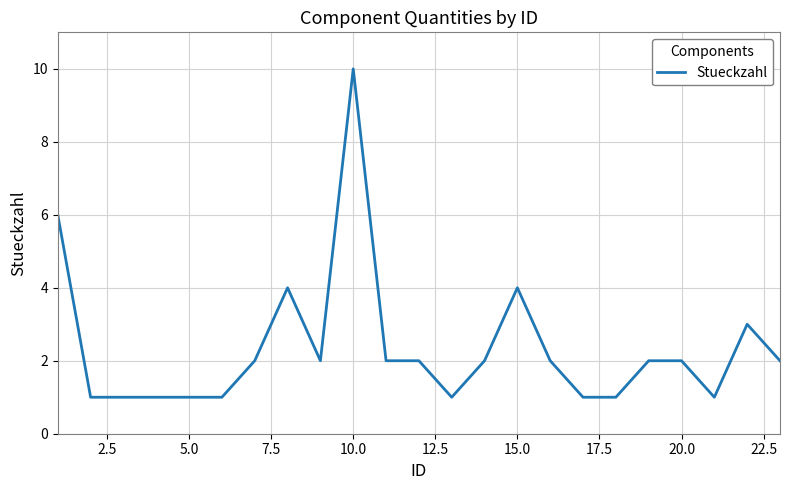

Reading right to left, list all the values displayed in this chart.

2	3	1	2	2	1	1	2	4	2	1	2	2	10	2	4	2	1	1	1	1	1	6